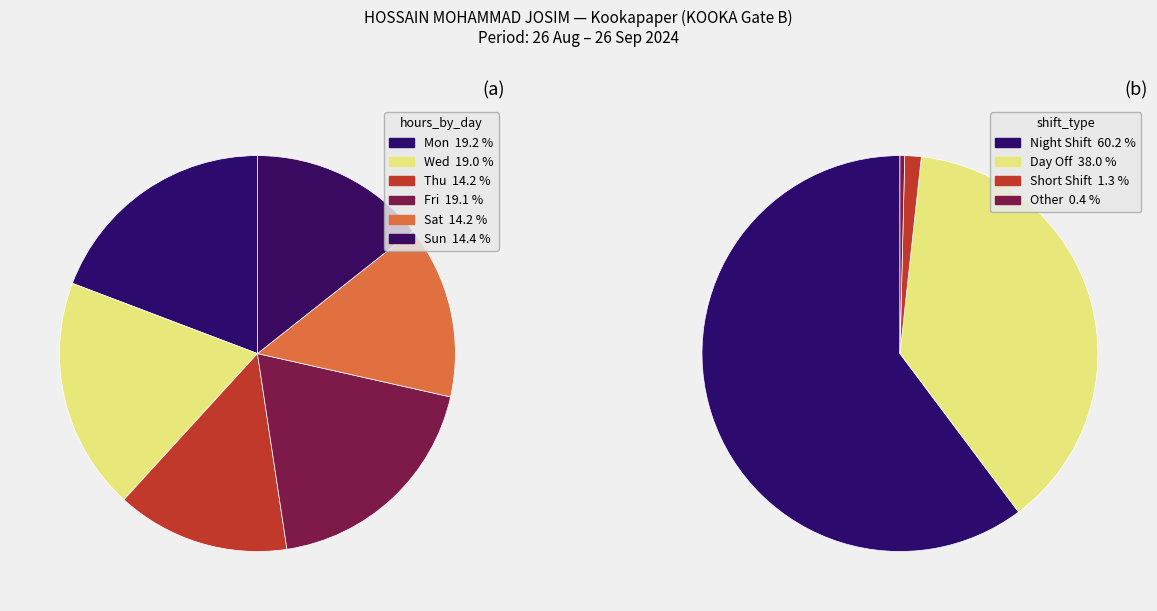

Approximately how many times larger is the value at 30-Fri compared to 2-Mon?

1.0